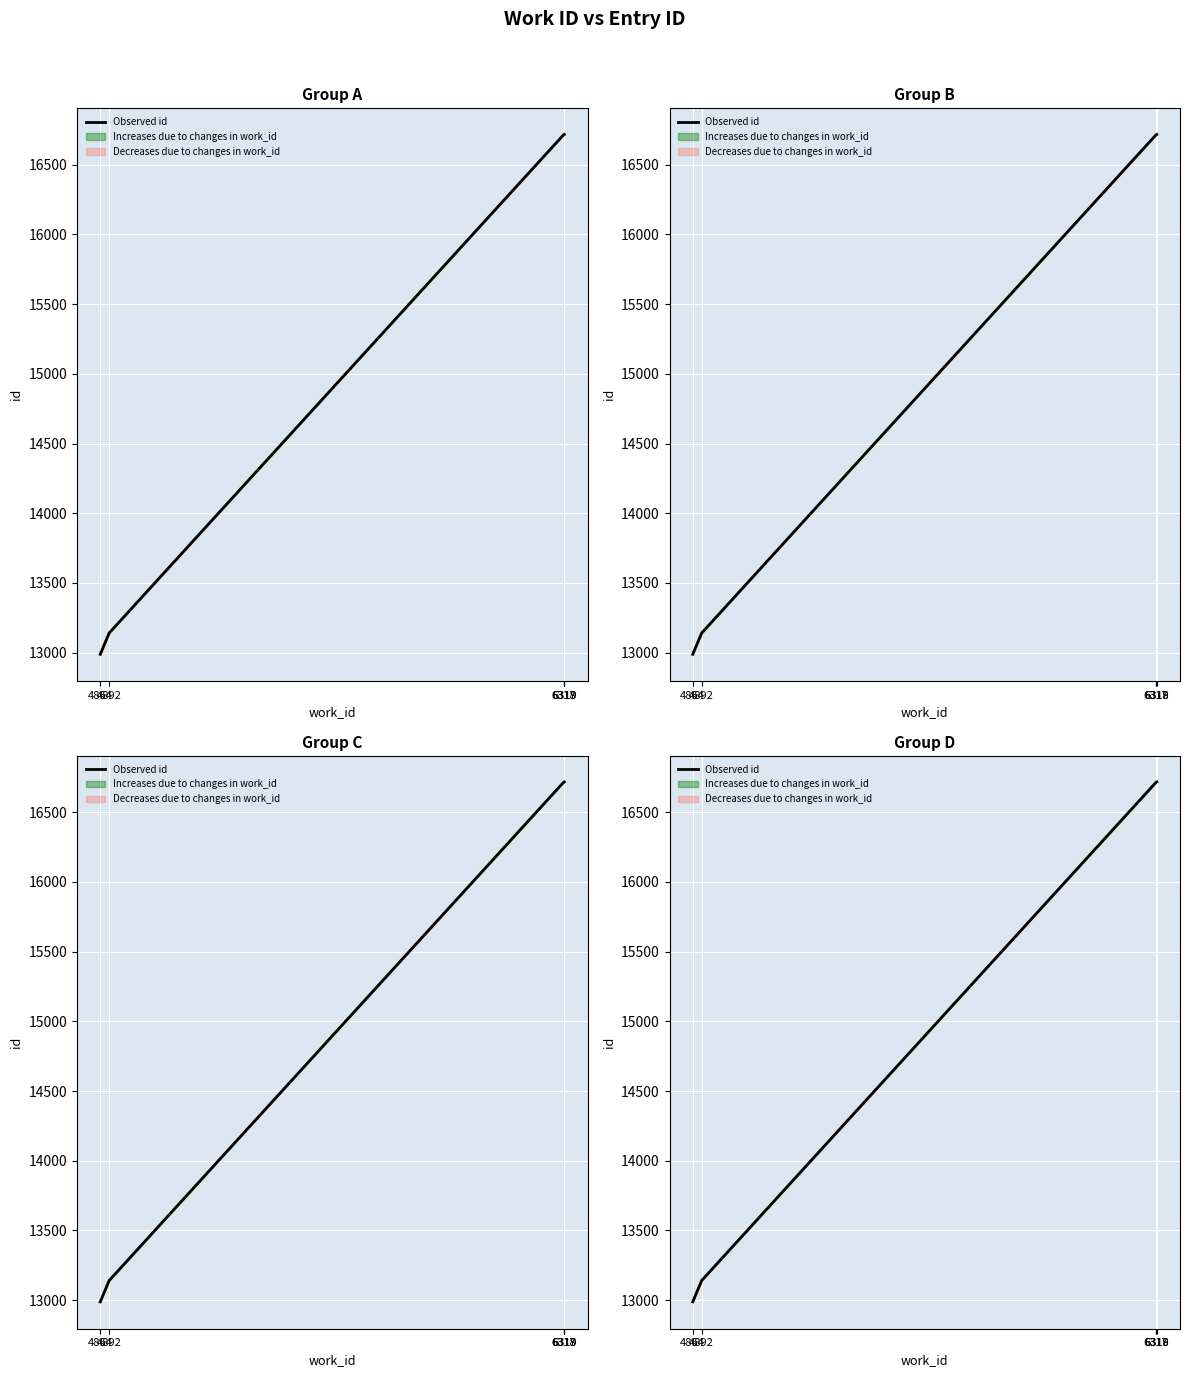

At which label is the value closest to 14852?

4892